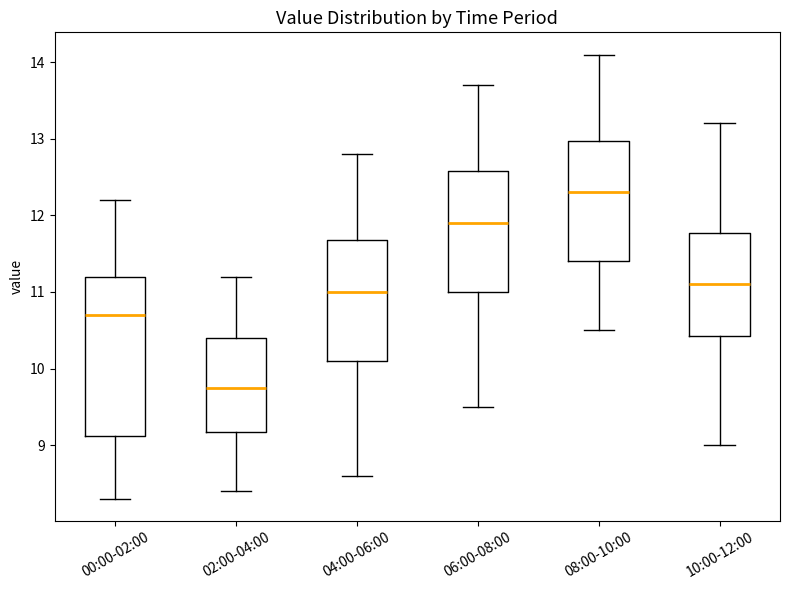

Which box is the tallest, from its lower edge to its upper edge?

00:00-02:00